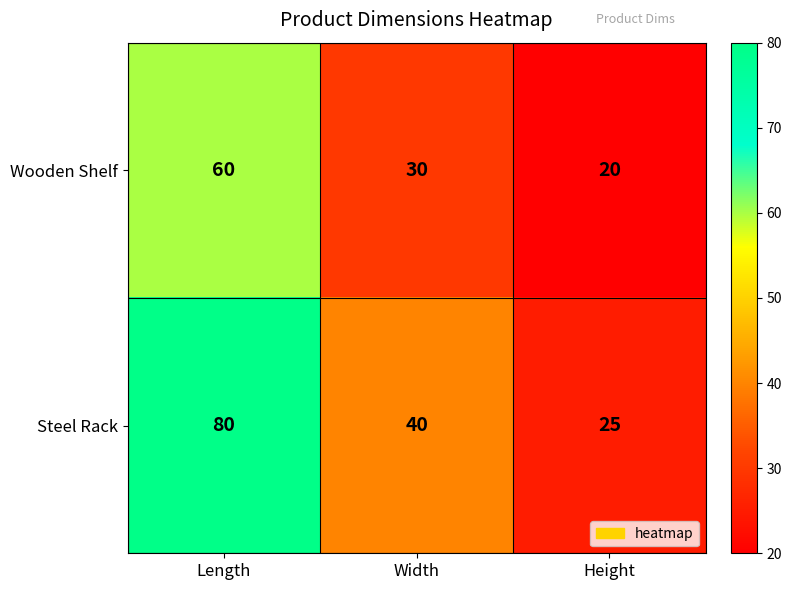

What is the difference between the maximum and minimum values in the Steel Rack series?

55